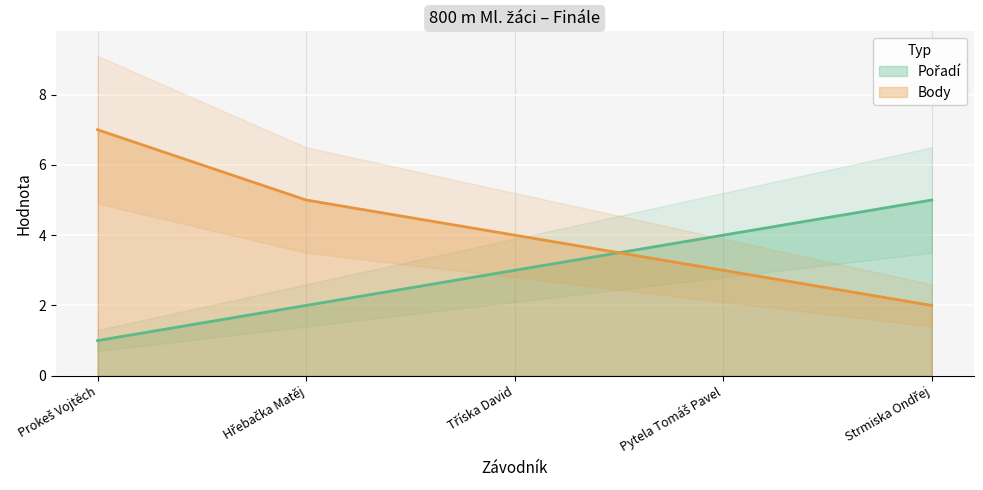

At which category does the chart reach its peak across all series?

Prokeš Vojtěch